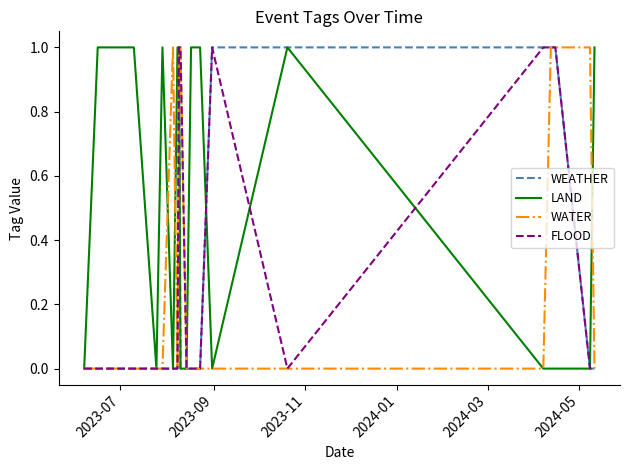

Does the chart display data point markers on the line(s)?

No